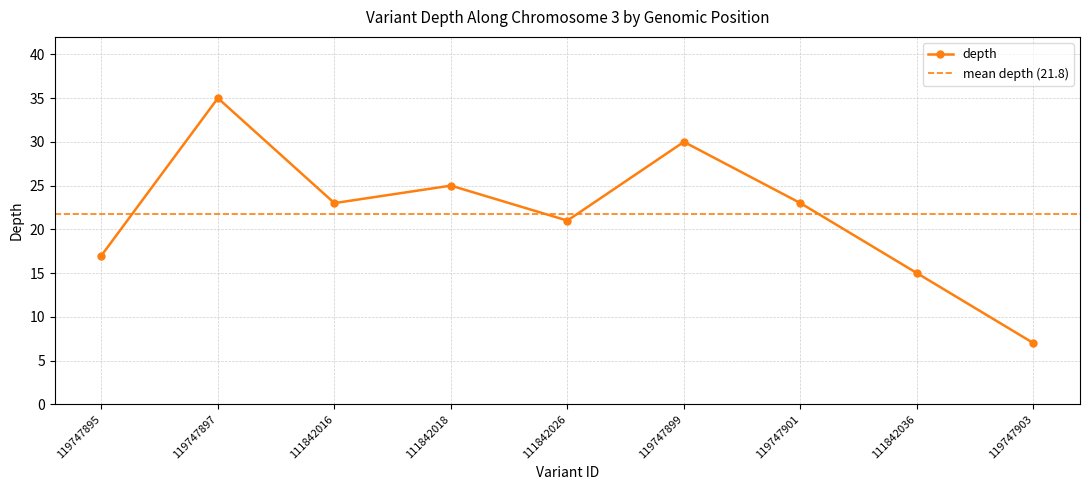

What is the change in value from 111842016 to 119747899?

+7